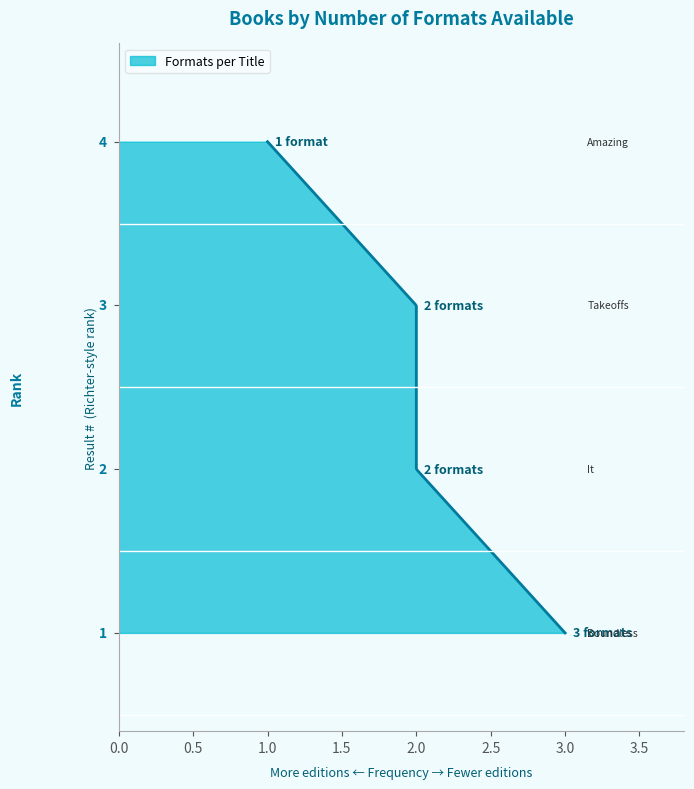

True or false: the data shows 2 at Amazing Impossible Erie Canal.

False